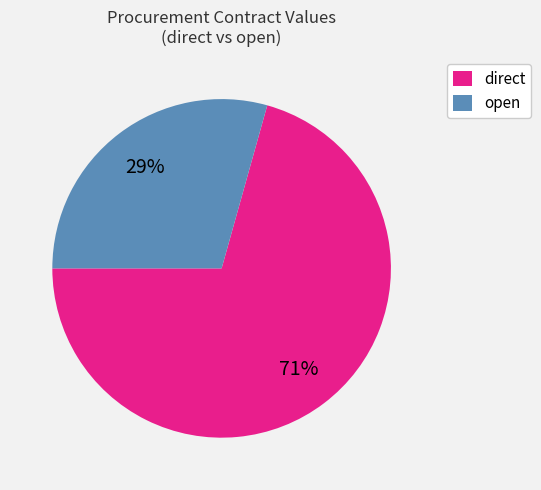

What is the ratio of the value at direct to the value at open?

2.4